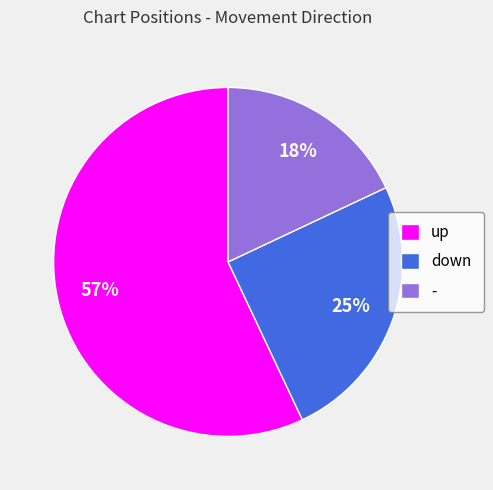

Which category has the biggest portion of the pie?

up